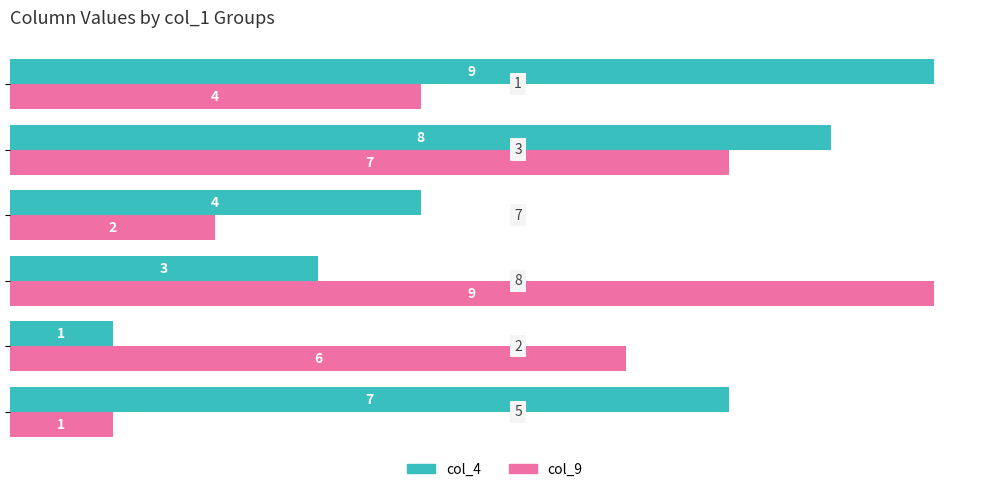

Which series has the largest range (max minus min)?

col_4